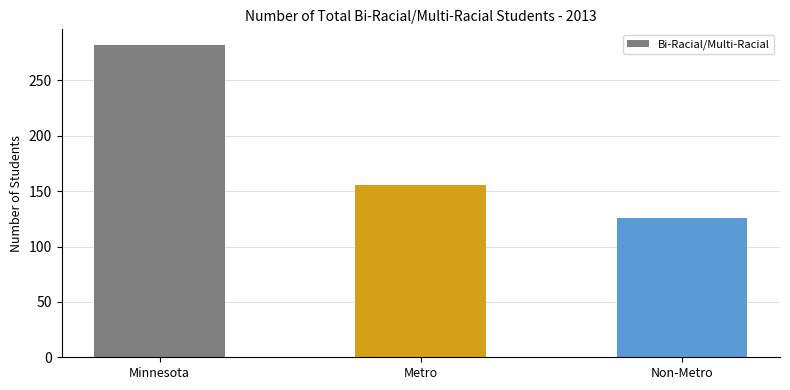

The value at Minnesota is 282. True or false?

True